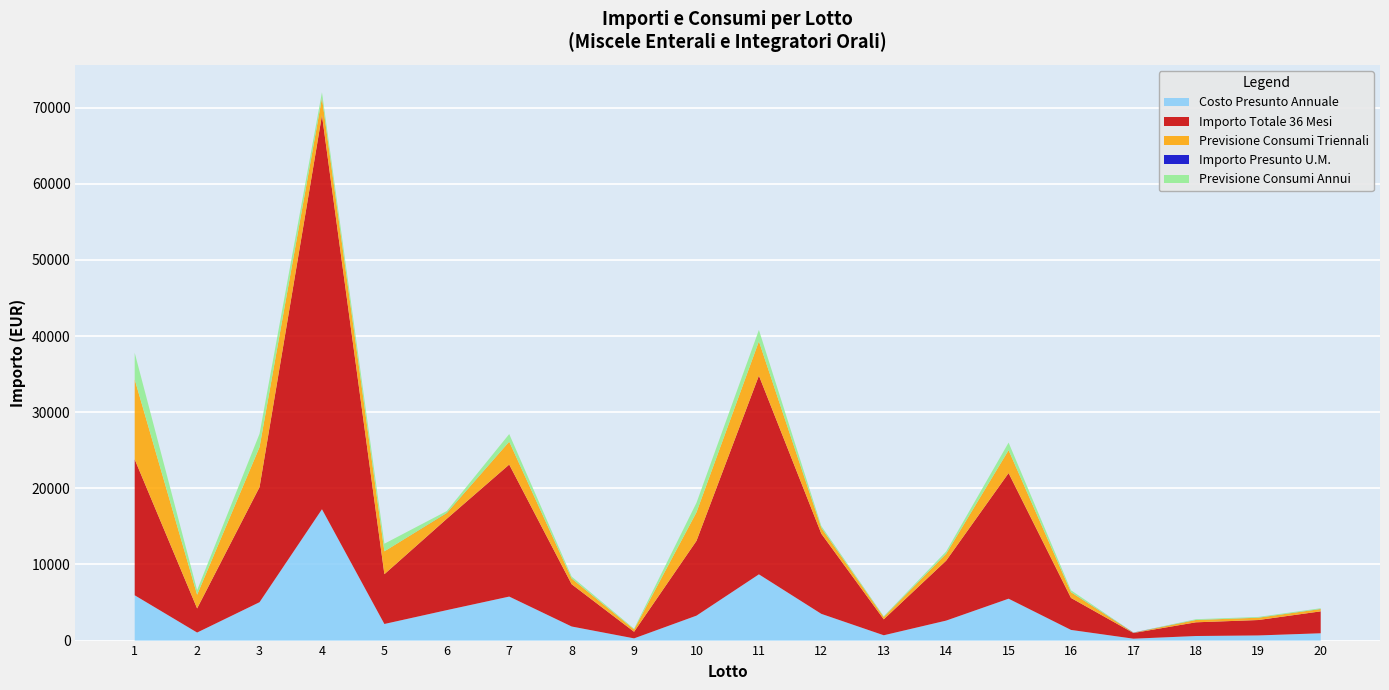

Reading left to right, what are all the values shown in this chart?

Costo Presunto Annuale: 5950.0	1056.0	5040.0	17250.0	2180.0	4000.0	5780.0	1850.0	290.0	3275.0	8700.0	3510.0	698.0	2625.0	5500.0	1400.0	249.0	600.0	675.0	960.0
Importo Totale 36 Mesi: 17850.0	3168.0	15120.0	51750.0	6540.0	12000.0	17340.0	5550.0	870.0	9825.0	26100.0	10530.0	2094.0	7875.0	16500.0	4200.0	747.0	1800.0	2025.0	2880.0
Previsione Consumi Triennali: 10500.0	1800.0	5250.0	2250.0	3000.0	750.0	3000.0	750.0	300.0	3750.0	4500.0	750.0	300.0	900.0	3000.0	750.0	30.0	300.0	300.0	300.0
Importo Presunto U.M.: 1.7	1.8	2.9	23.0	2.2	16.0	5.8	7.4	2.9	2.6	5.8	14.0	7.0	8.8	5.5	5.6	24.9	6.0	6.8	9.6
Previsione Consumi Annui: 3500.0	600.0	1750.0	750.0	1000.0	250.0	1000.0	250.0	100.0	1250.0	1500.0	250.0	100.0	300.0	1000.0	250.0	10.0	100.0	100.0	100.0